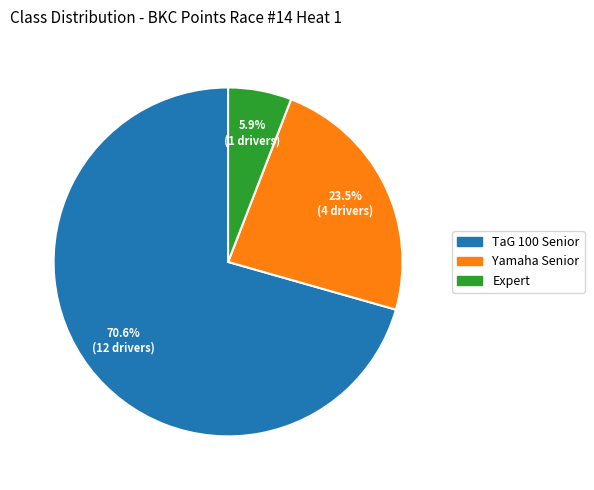

Which has a higher value, Yamaha Senior or Expert?

Yamaha Senior